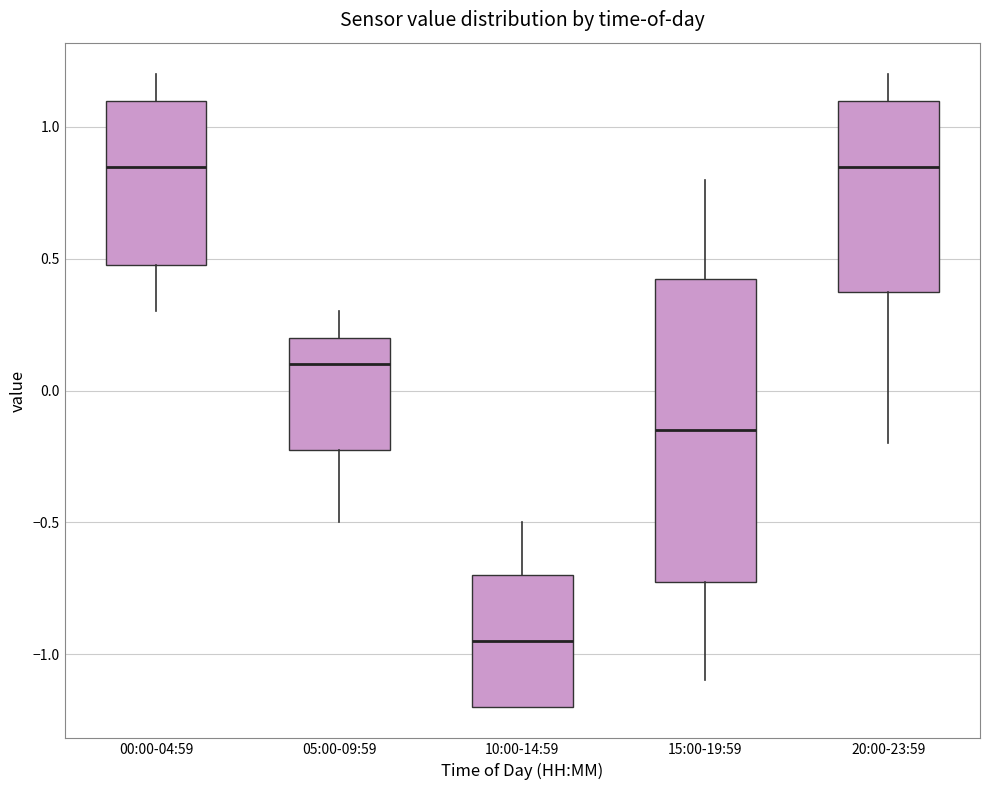

Which box has the lowest median line?

10:00-14:59